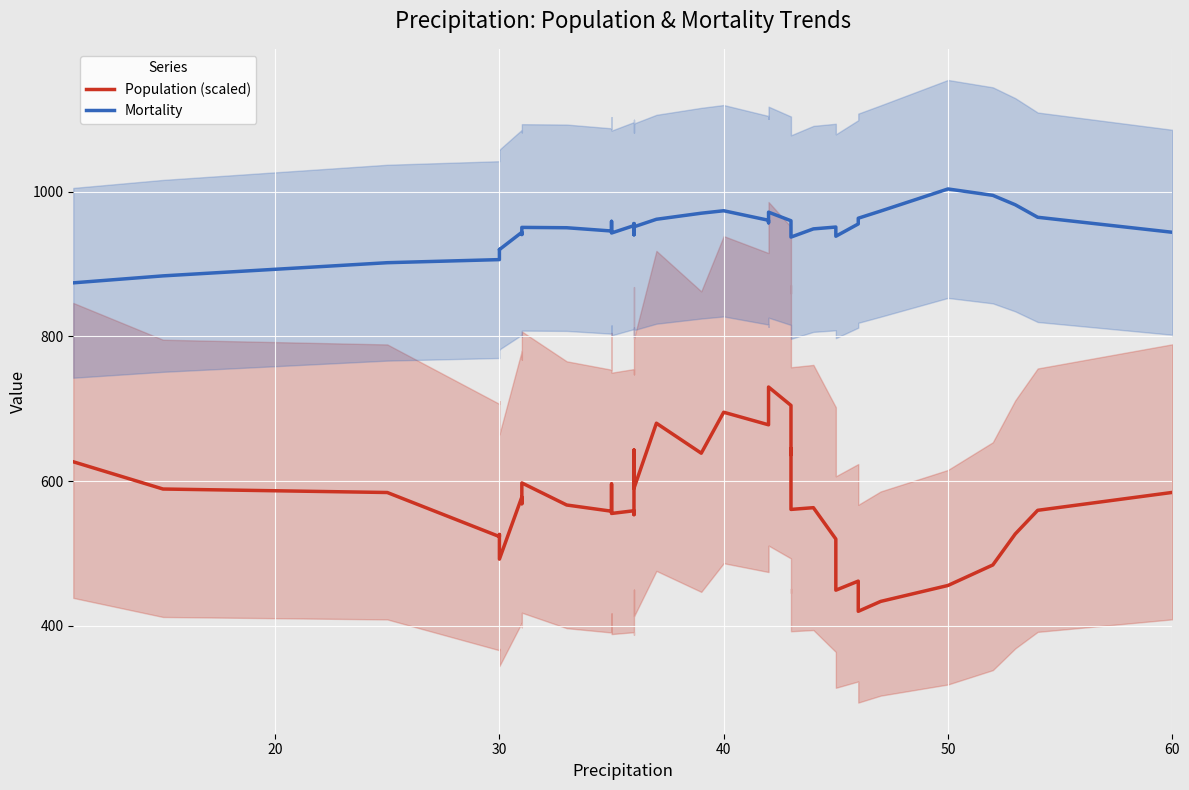

True or false: Mortality and Population (scaled) intersect in this chart.

False